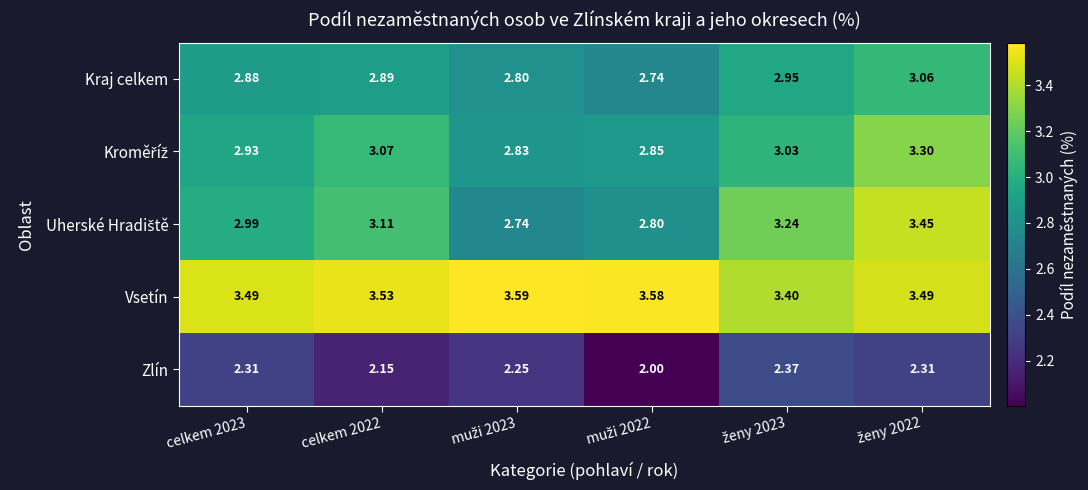

Which series changed the most between celkem 2023 and celkem 2022?

Zlín